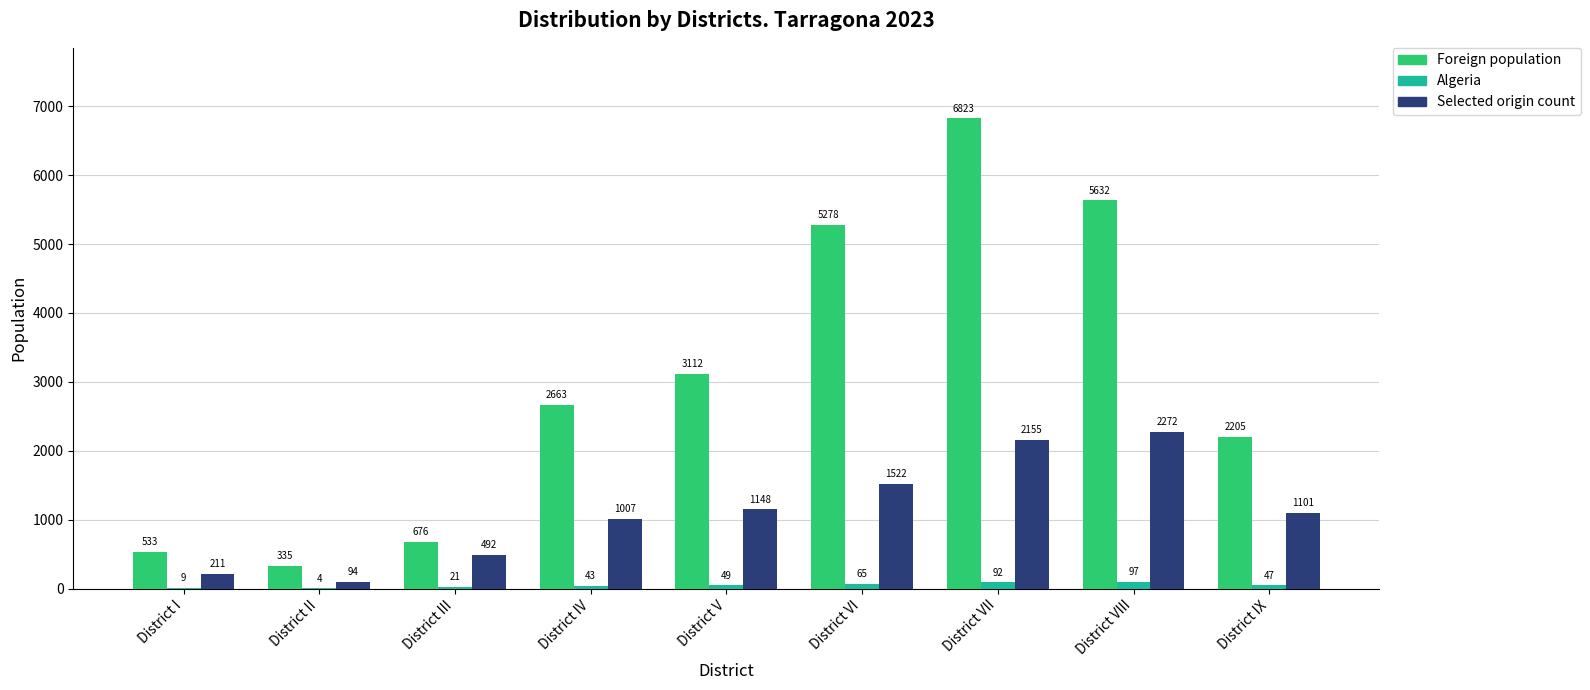

At which label does Selected origin count reach its peak?

District VIII